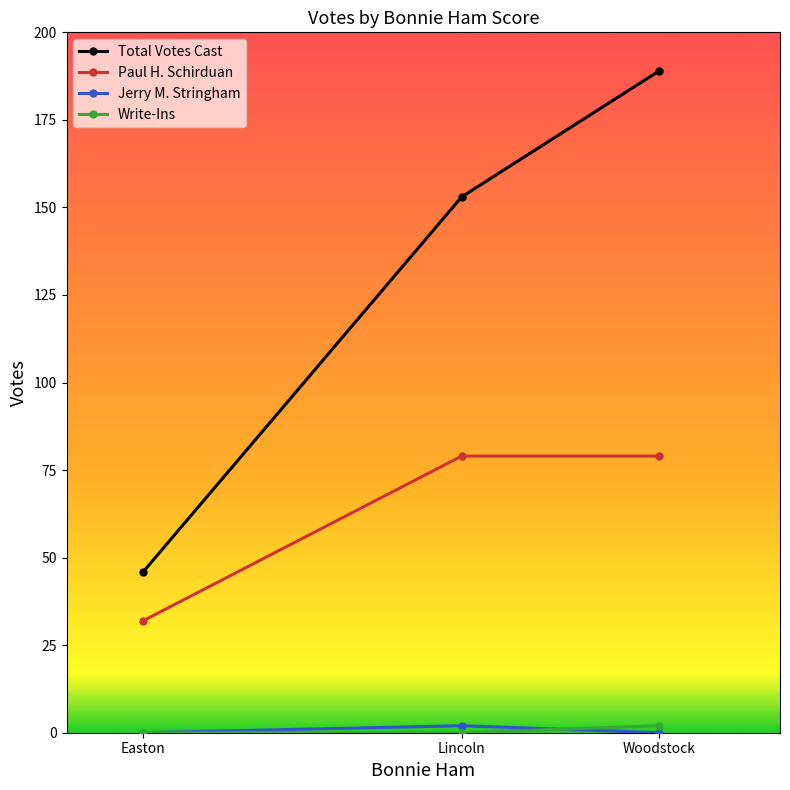

Reading right to left, what are all the values shown in this chart?

Total Votes Cast: 189	153	46
Paul H. Schirduan: 79	79	32
Jerry M. Stringham: 0	2	0
Write-Ins: 2	0	0